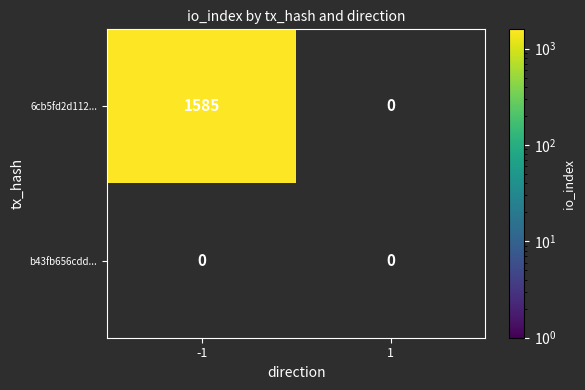

Read the 6cb5fd2d1120c33b12942c52d82327892e6cceb... value at -1, to the nearest 10.

1580